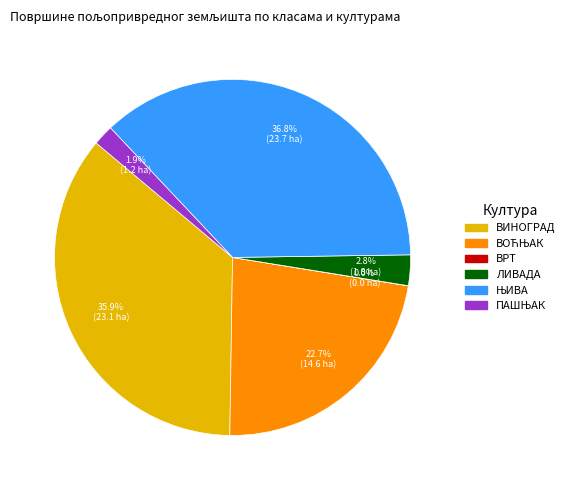

Is there a majority slice in this chart?

No